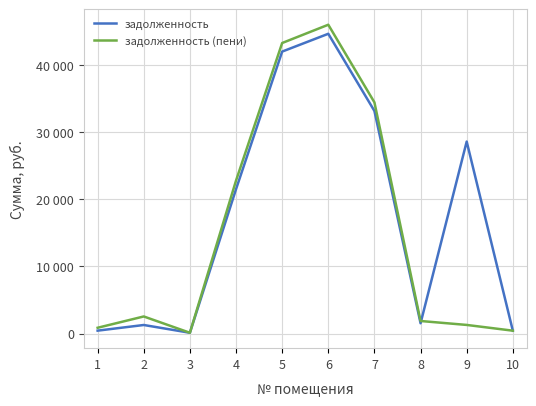

What are all the series names shown in the legend?

задолженность, задолженность (пени)